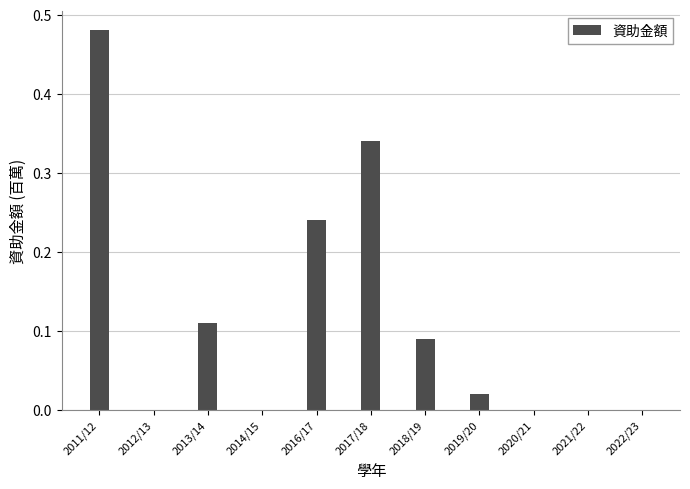

The chart shows a value of 0.0 at 2014/15. True or false?

True